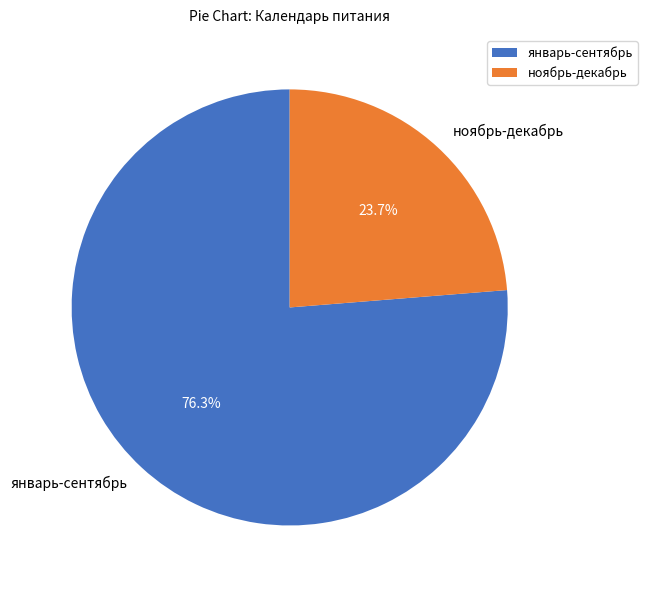

Combined, what portion of the pie is ноябрь-декабрь and январь-сентябрь?

100.0%